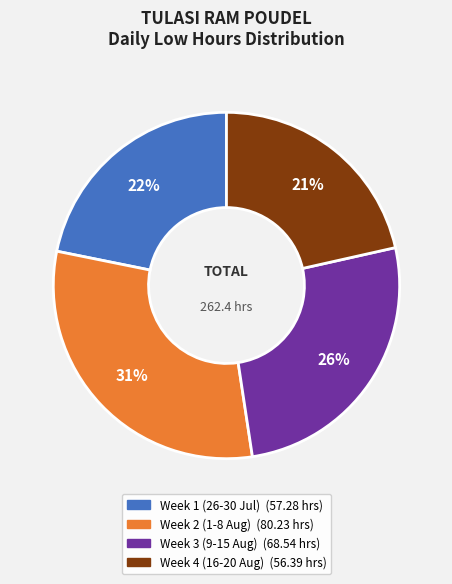

Is there any slice that represents more than half of the pie?

No